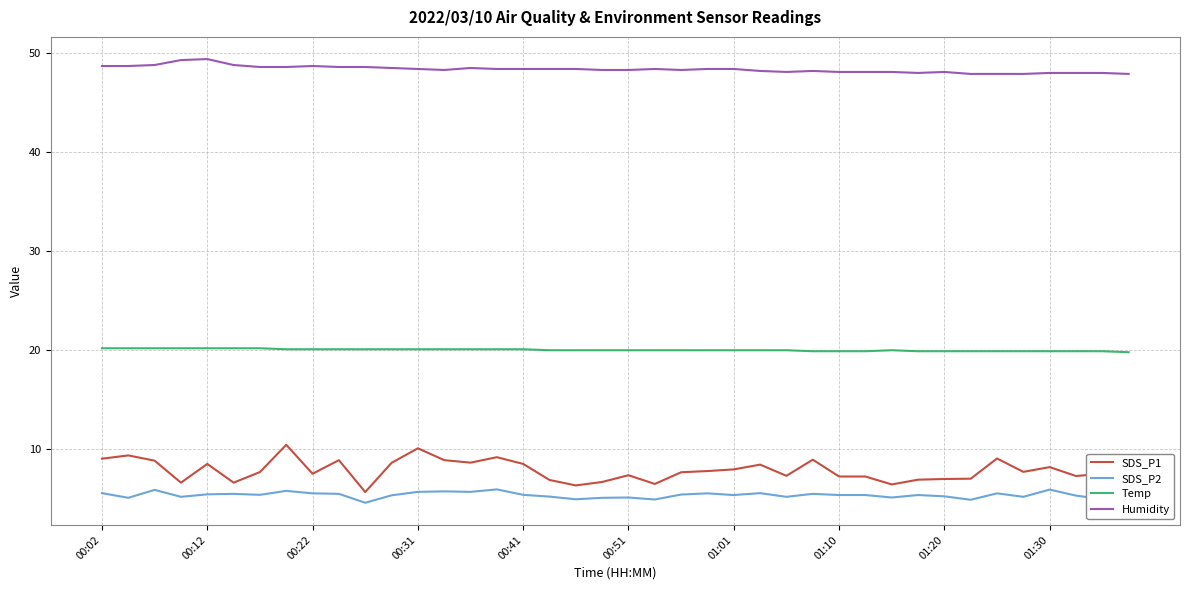

List the series in order of their peak value, highest first.

Humidity, Temp, SDS_P1, SDS_P2